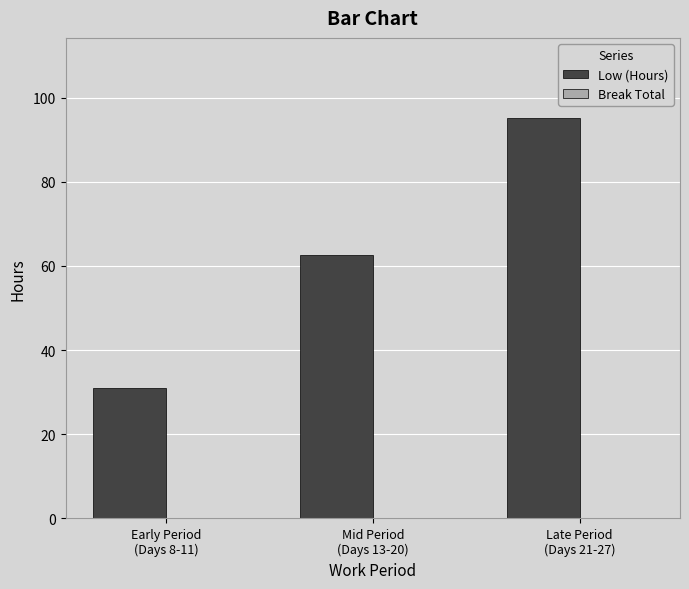

What is the value of the 3rd bar from the left?

95.1